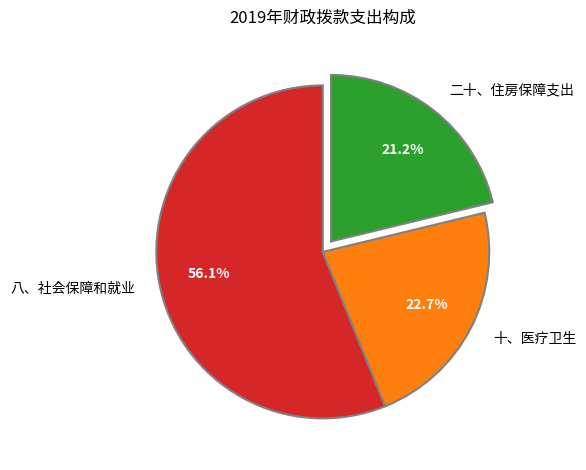

To the nearest percent, what is the average slice percentage?

33%